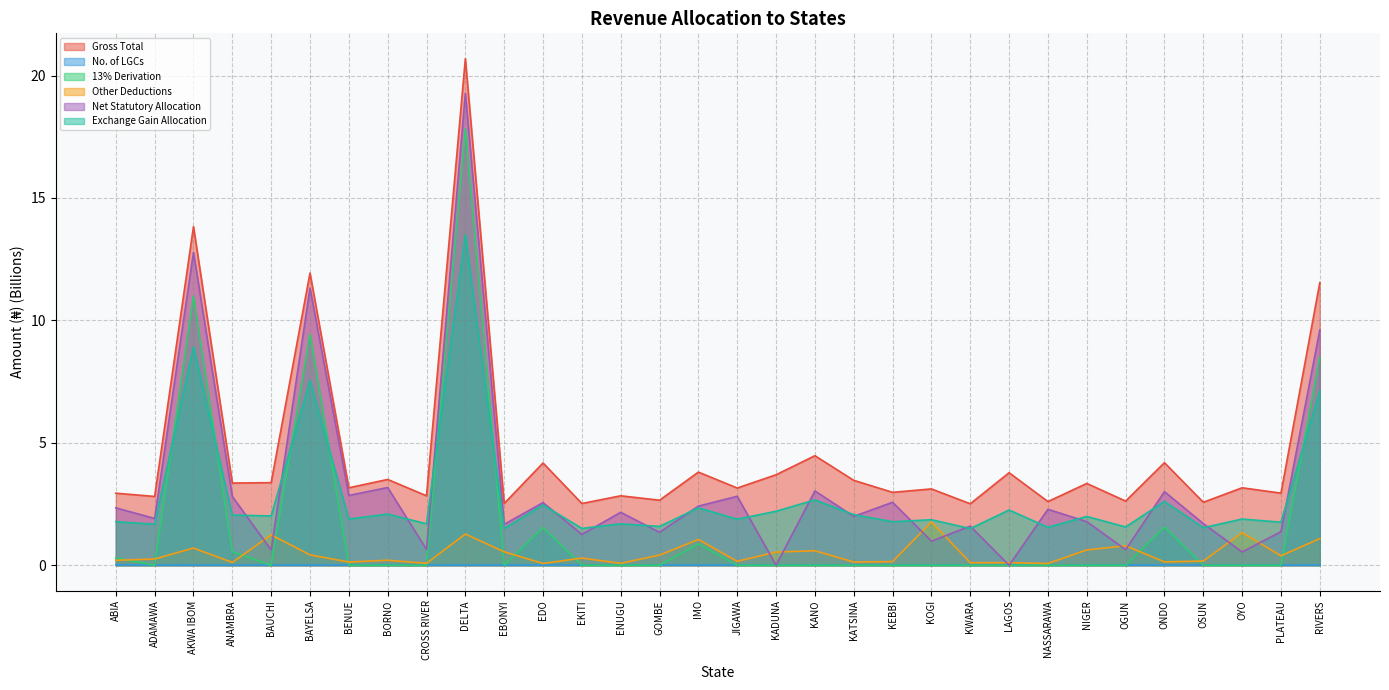

What are all the series names shown in the legend?

Gross Total, No. of LGCs, 13% Derivation, Other Deductions, Net Statutory Allocation, Exchange Gain Allocation